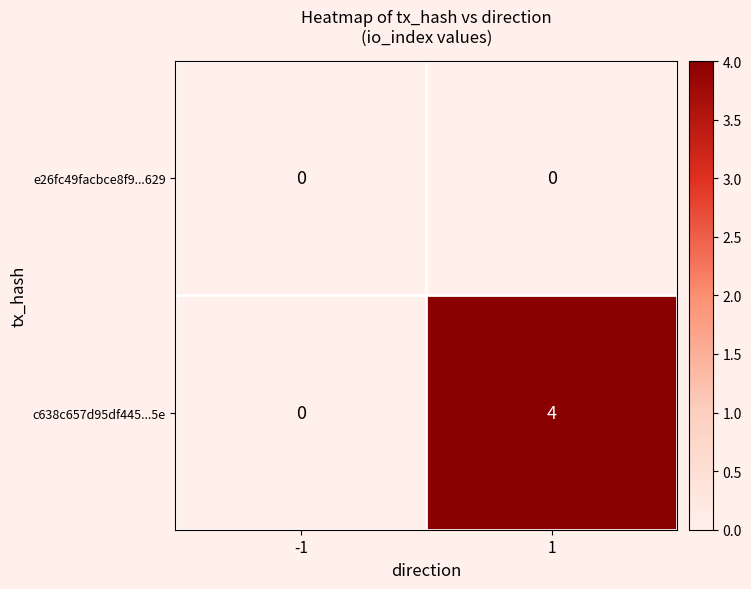

Is it true that c638c657d95df445...5e equals 3 at -1?

False